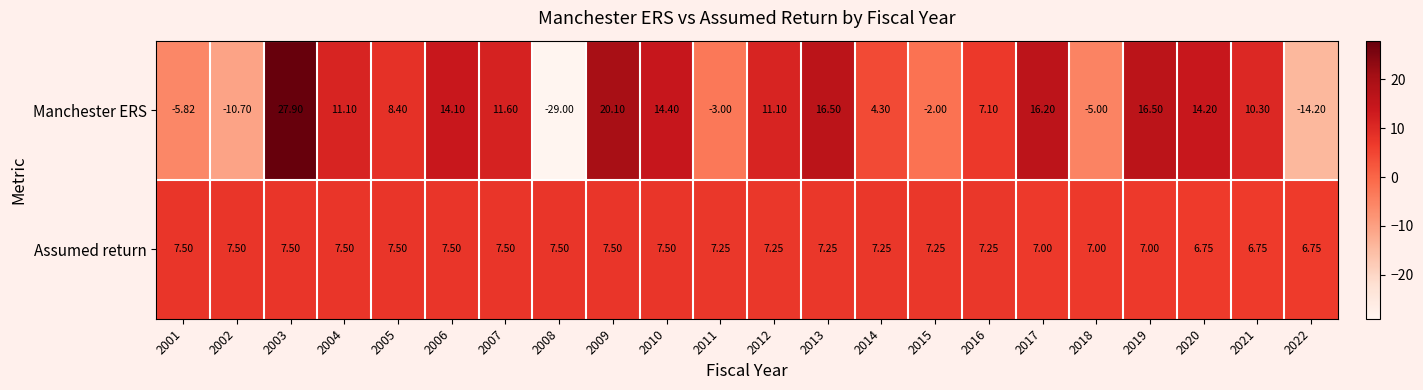

List the series in order of their overall mean, lowest first.

Manchester ERS, Assumed return